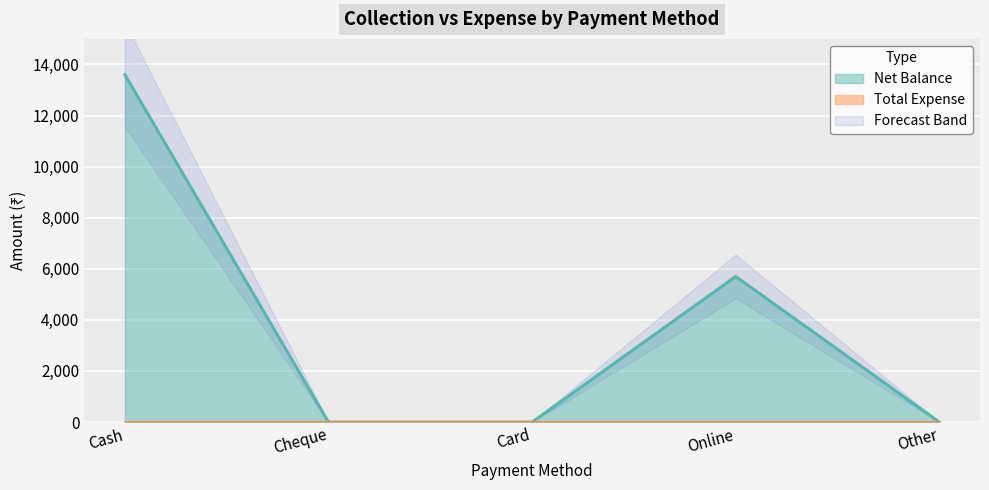

What is the label of the 1st point from the right?

Other